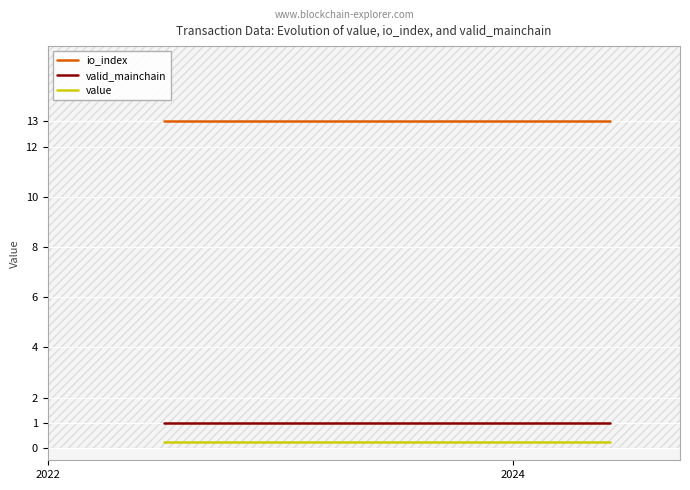

What is the minimum value for io_index?

13.0